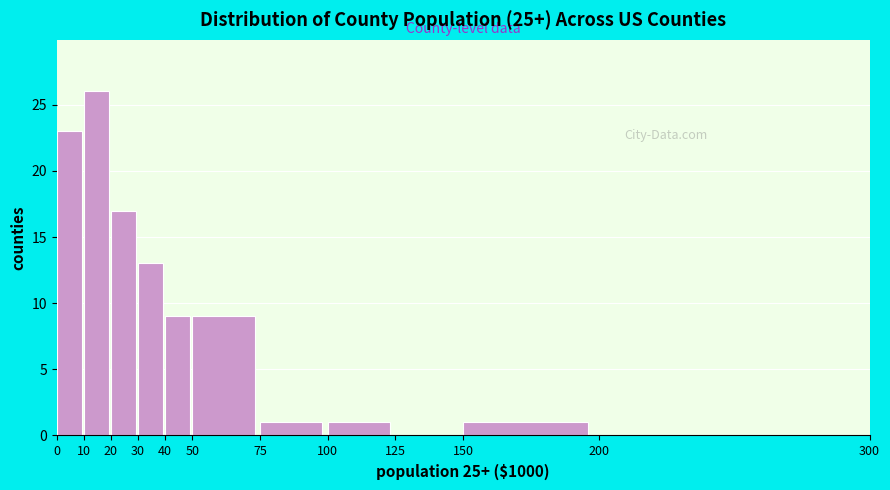

Reading left to right, extract all data points from this chart.

0=23	10=26	20=17	30=13	40=9	50=9	75=1	100=1	125=0	150=1	200=0